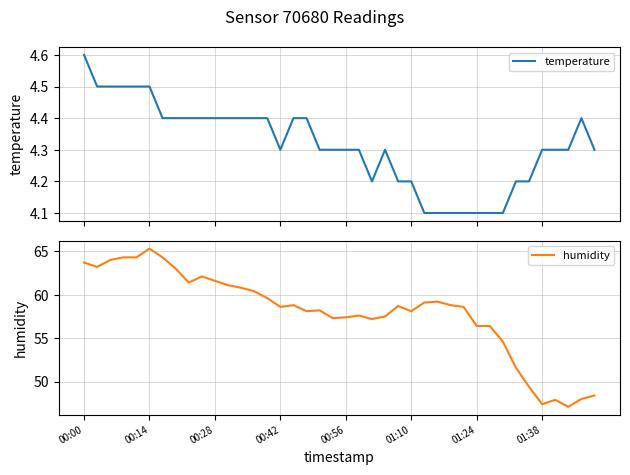

Read the temperature value at 24.

4.2